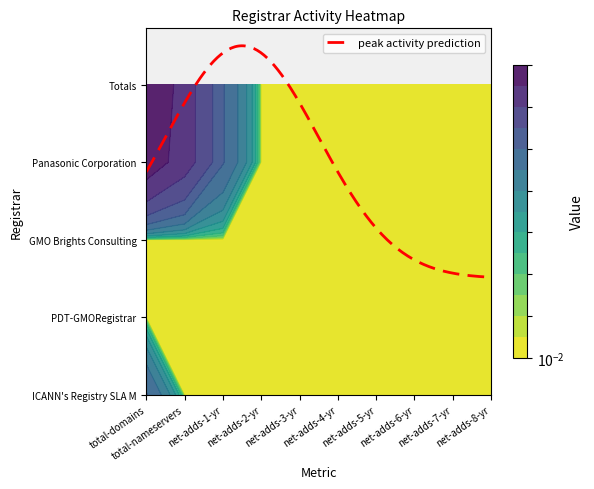

Reading left to right, what are all the values shown in this chart?

ICANN's Registry SLA Monitoring System: 1	0	0	0	0	0	0	0	0	0
PDT-GMORegistrar: 0	0	0	0	0	0	0	0	0	0
GMO Brights Consulting Inc.: 0	0	0	0	0	0	0	0	0	0
Panasonic Corporation: 5	3	1	0	0	0	0	0	0	0
Totals: 6	3	1	0	0	0	0	0	0	0